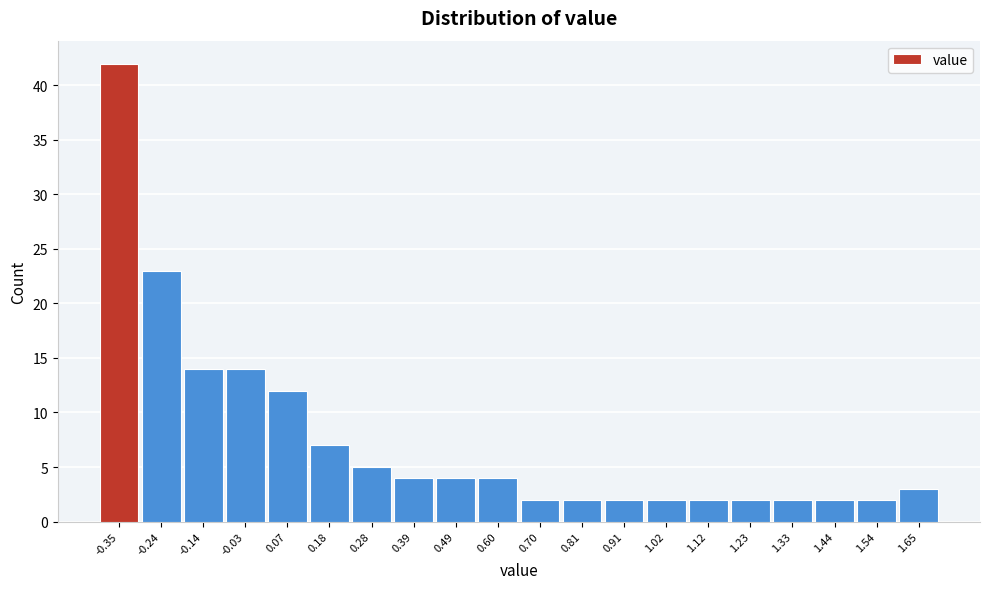

Reading left to right, list every bar in this chart as the range it spans on the x-axis followed by its height. Neither the bar edges nor the heights are printed on the chart, so give them approximately, as read against the axes.

-0.400 to -0.295: 42
-0.295 to -0.190: 23
-0.190 to -0.085: 14
-0.085 to 0.020: 14
0.020 to 0.125: 12
0.125 to 0.230: 7
0.230 to 0.335: 5
0.335 to 0.440: 4
0.440 to 0.545: 4
0.545 to 0.650: 4
0.650 to 0.755: 2
0.755 to 0.860: 2
0.860 to 0.965: 2
0.965 to 1.070: 2
1.070 to 1.175: 2
1.175 to 1.280: 2
1.280 to 1.385: 2
1.385 to 1.490: 2
1.490 to 1.595: 2
1.595 to 1.700: 3